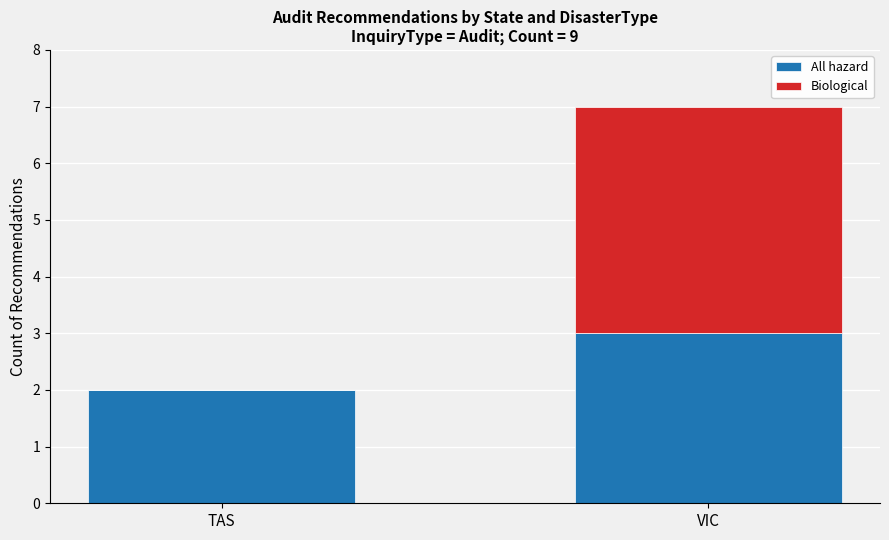

The All hazard series shows 1 at TAS. True or false?

False